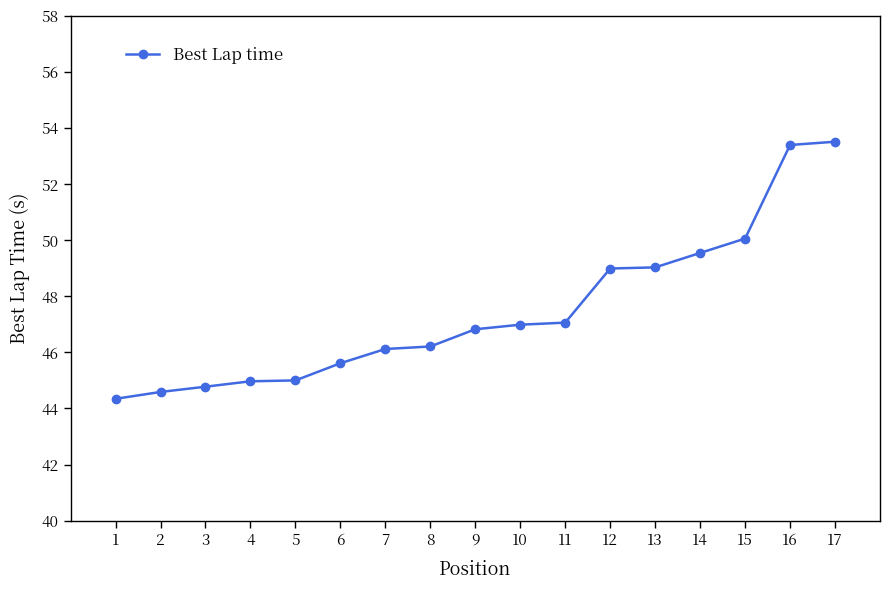

The chart shows a value of 46.1 at 7. True or false?

True